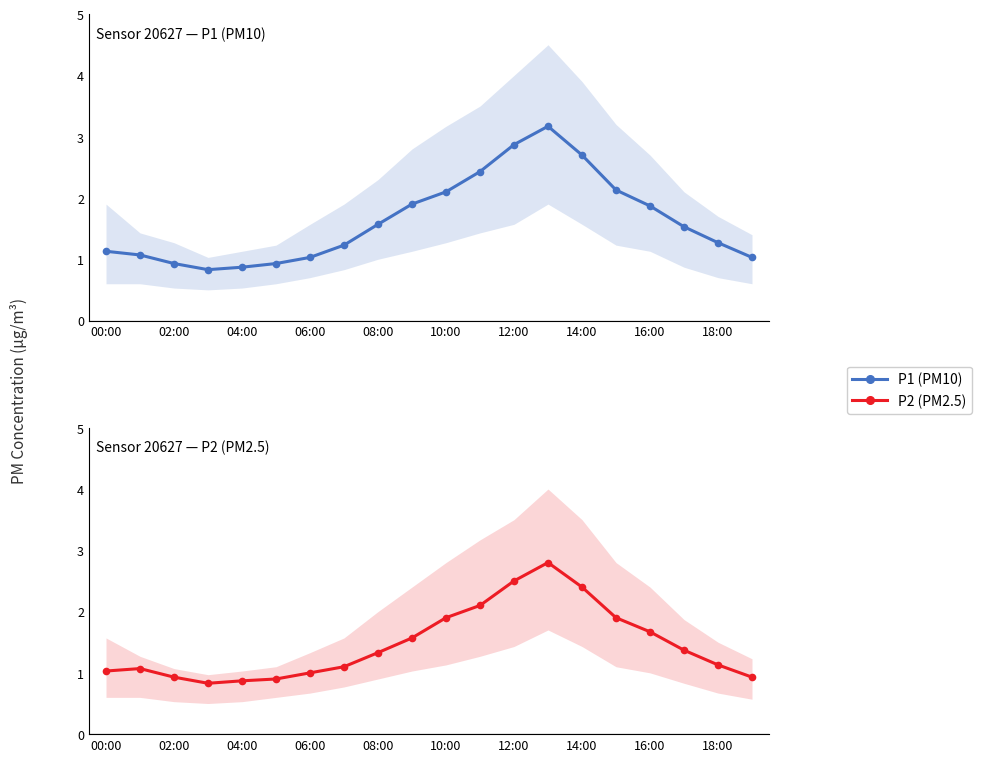

Is it true that P1 equals 2.0 at 18:00?

False